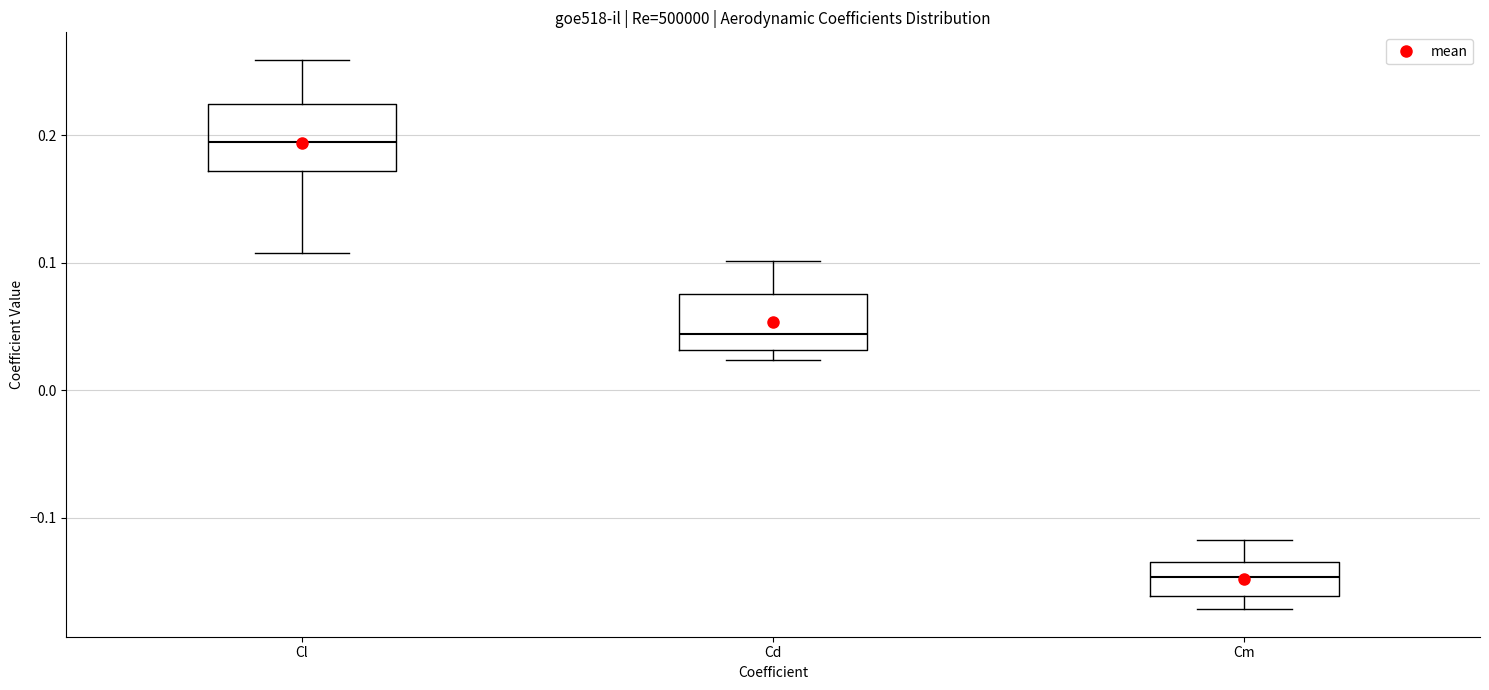

Which box has the lowest median line?

Cm